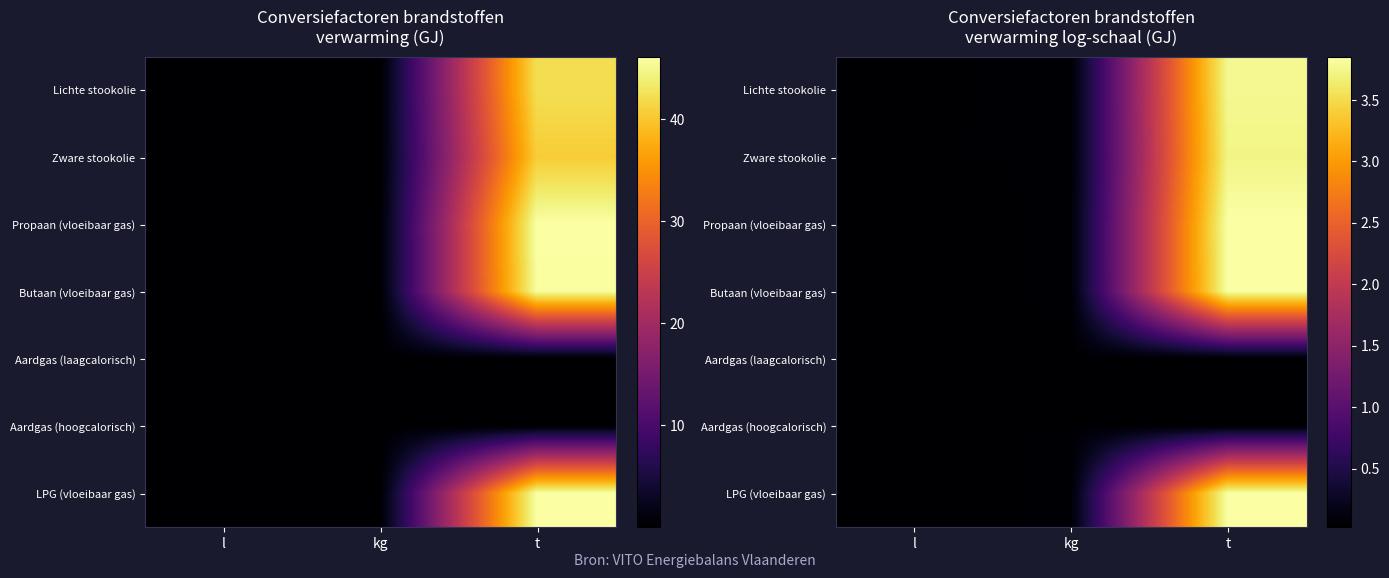

What is the sum of the Aardgas (laagcalorisch) values at t and l?

0.1